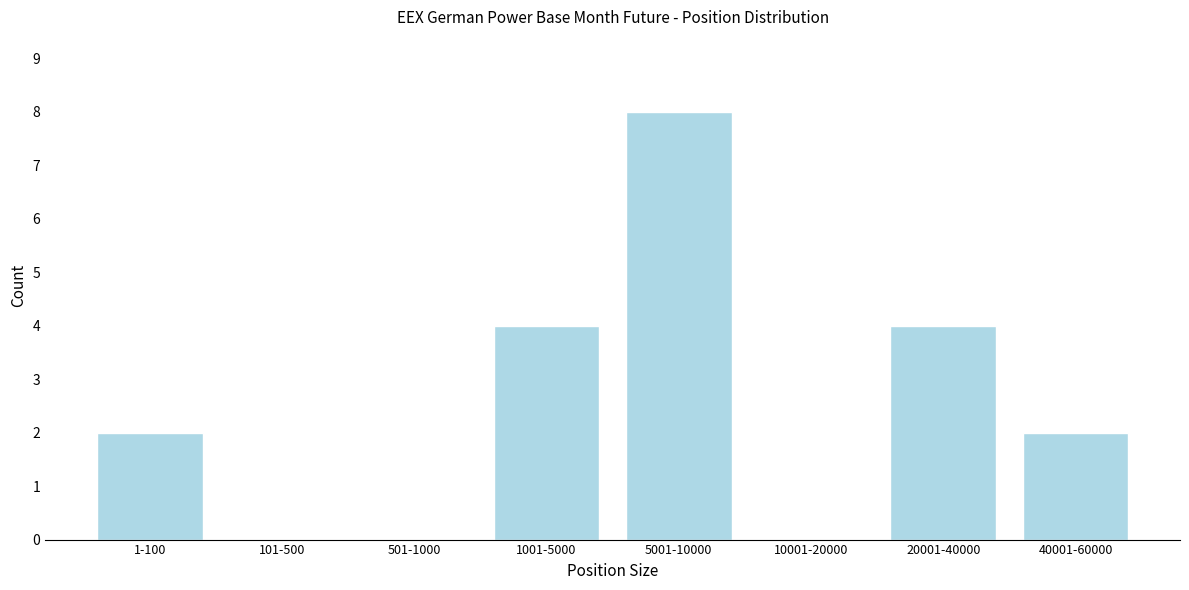

Reading left to right, transcribe all the data shown in this chart.

1-100=2	101-500=0	501-1000=0	1001-5000=4	5001-10000=8	10001-20000=0	20001-40000=4	40001-60000=2